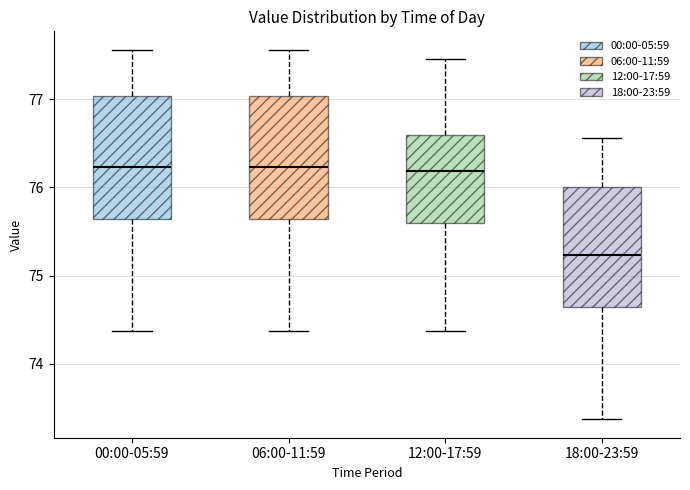

Where does the lower whisker of the box for 00:00-05:59 end on the y-axis? The values are not printed on the chart, so give them approximately, as read against the axis.

74.4